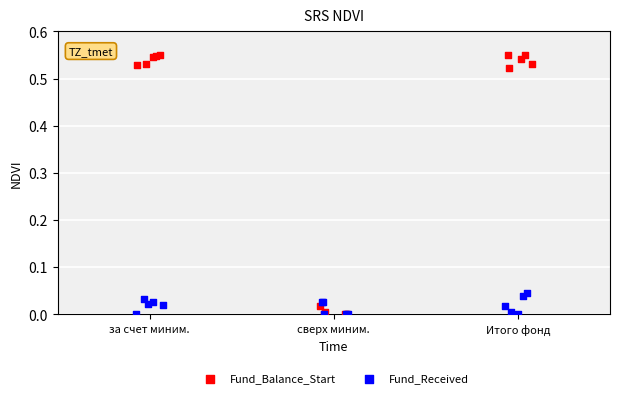

What are all the series names shown in the legend?

Fund_Balance_Start, Fund_Received